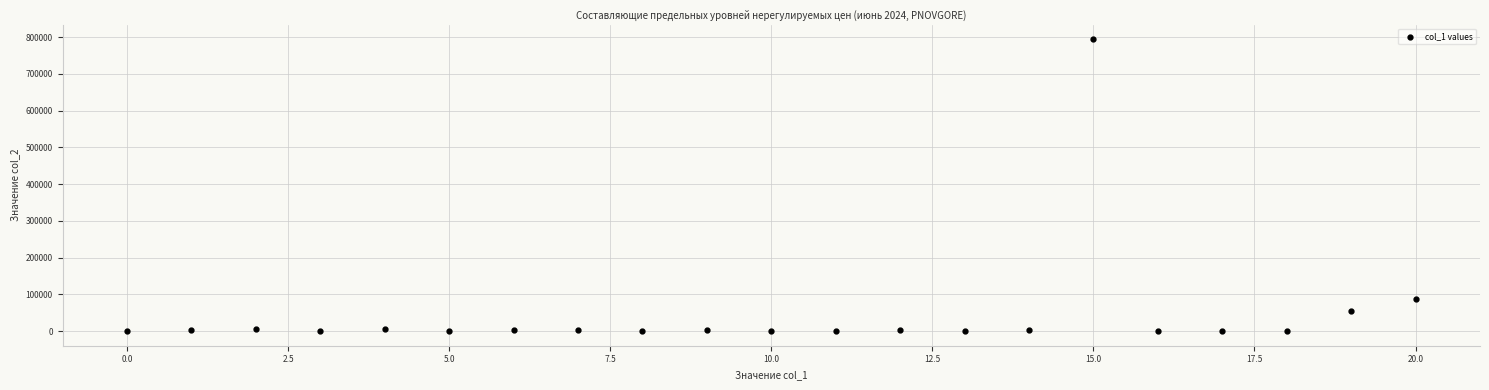

What Y value in the scatter plot is closest to 397339?

88359.0